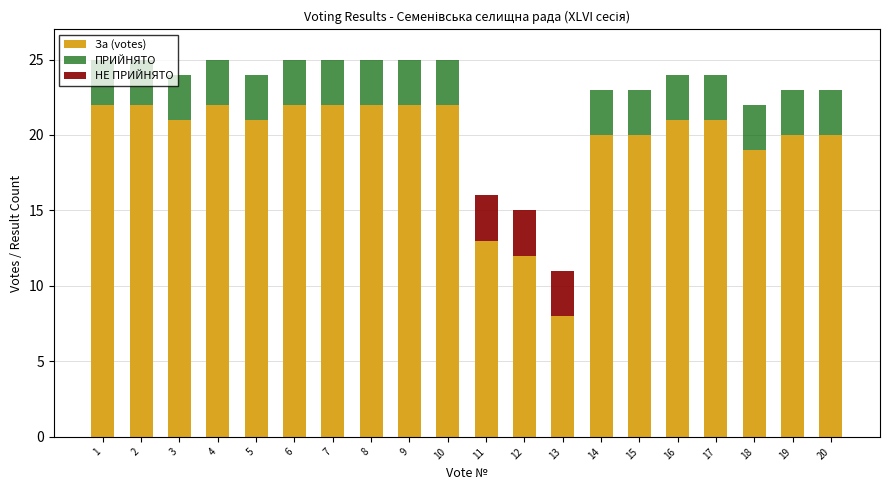

What is the difference between the highest and lowest values at 2?

22